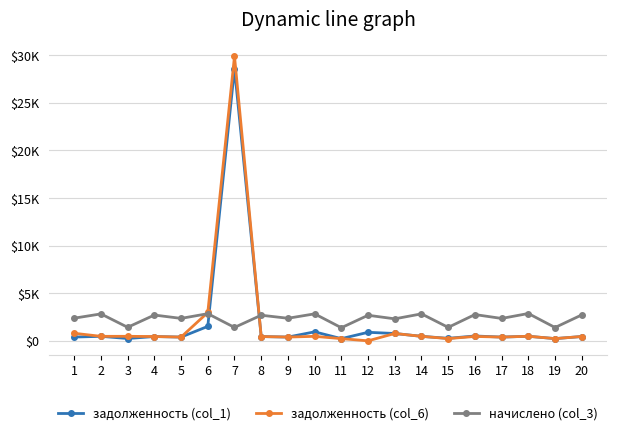

Where do начислено (col_3) and задолженность (col_6) first cross each other?

5 and 6